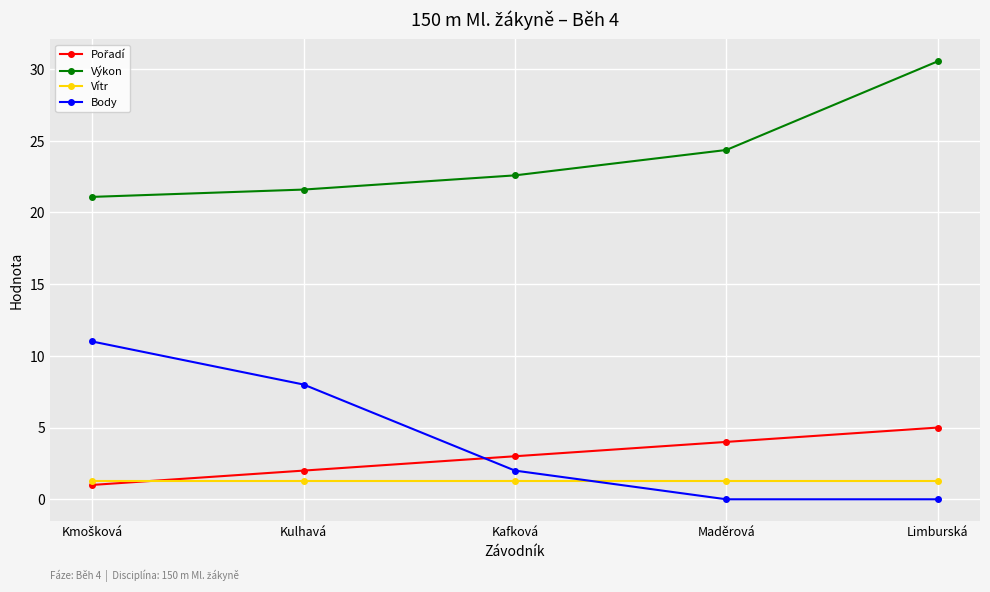

How many values in the Výkon series exceed 22?

3